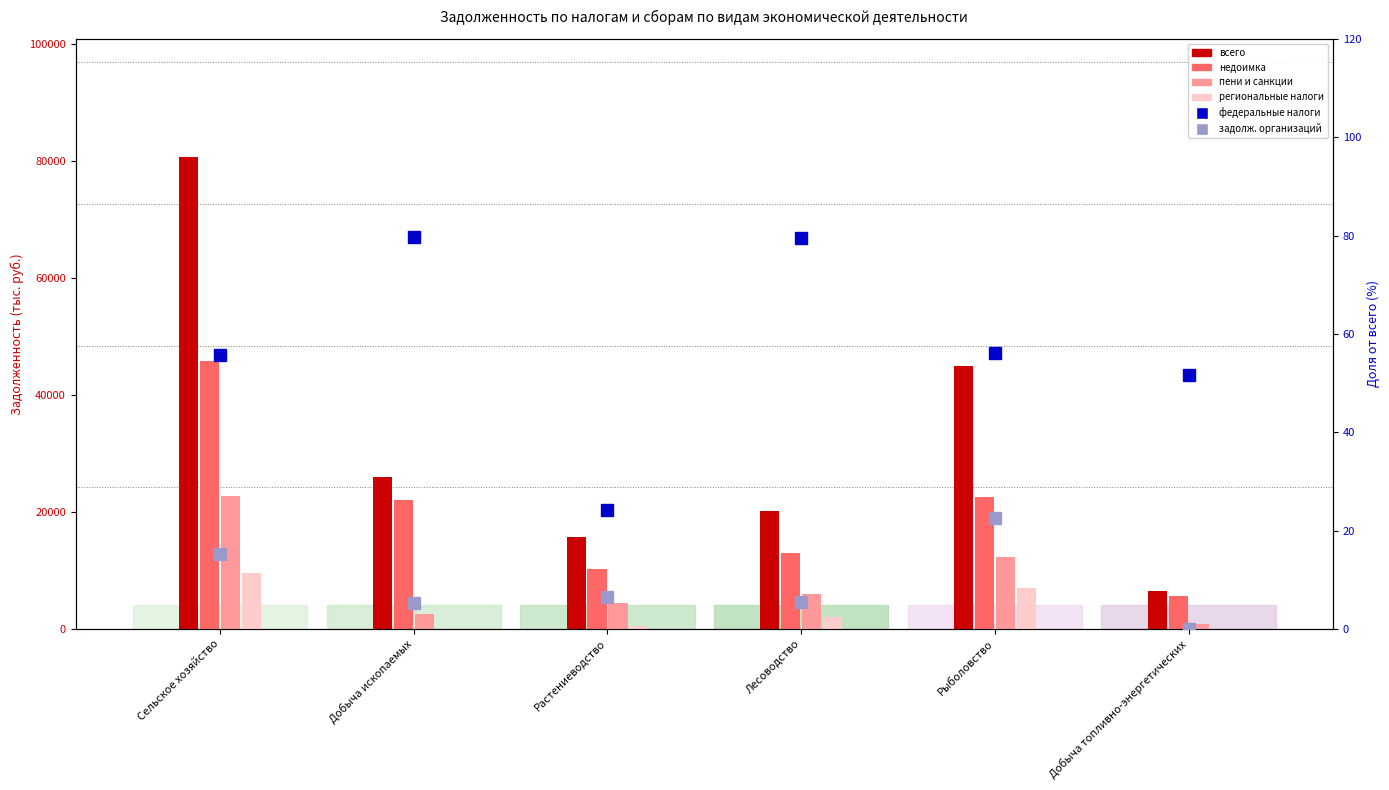

Count the number of categories in the chart.

6